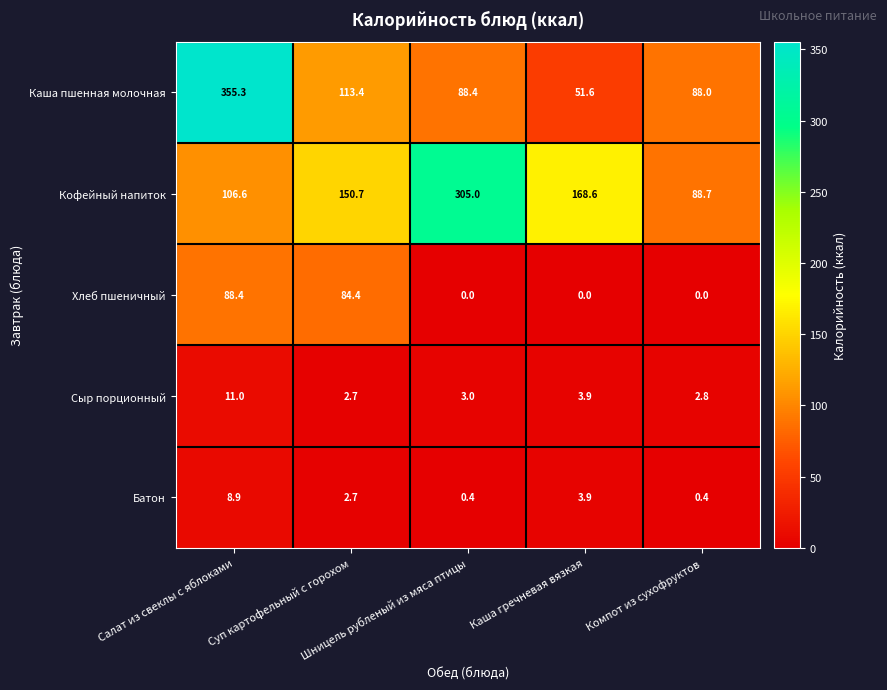

What is the sum of all Сыр порционный values?

23.4